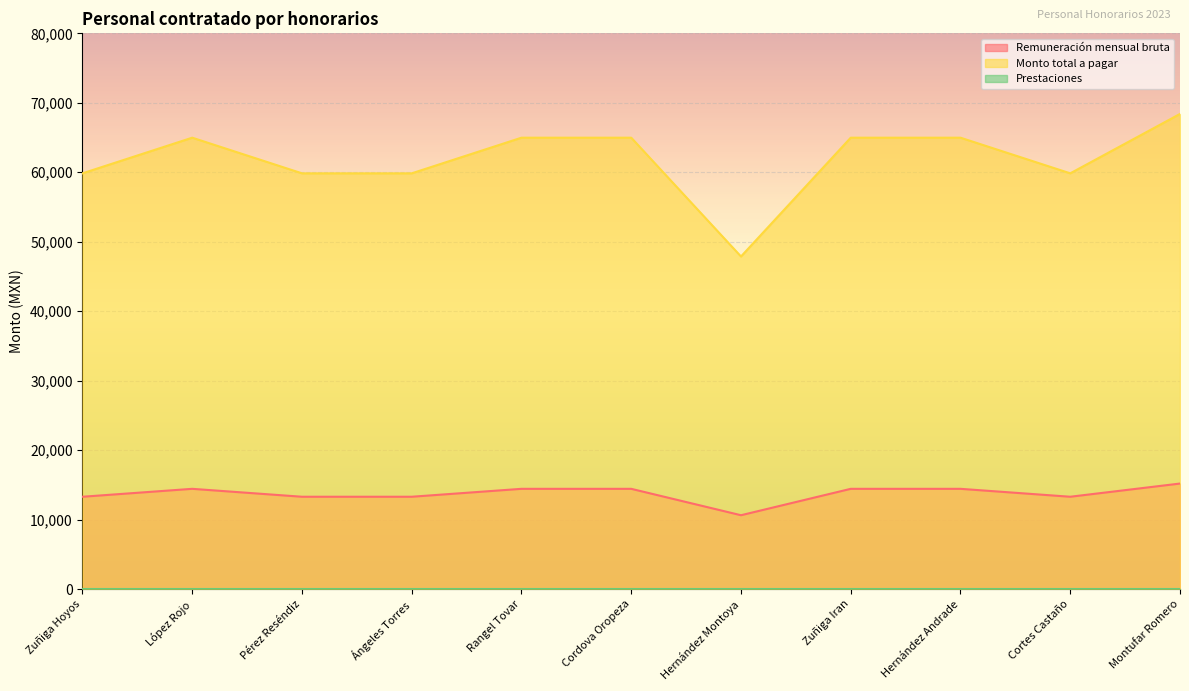

The Remuneración mensual bruta series shows 13300 at Ángeles Torres. True or false?

True